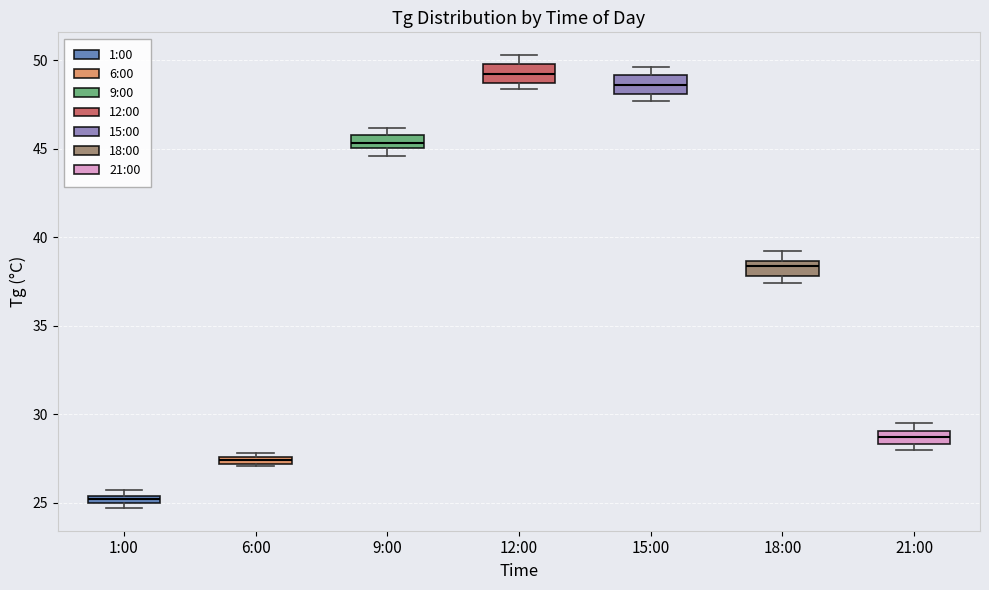

Which box has the highest median line?

12:00